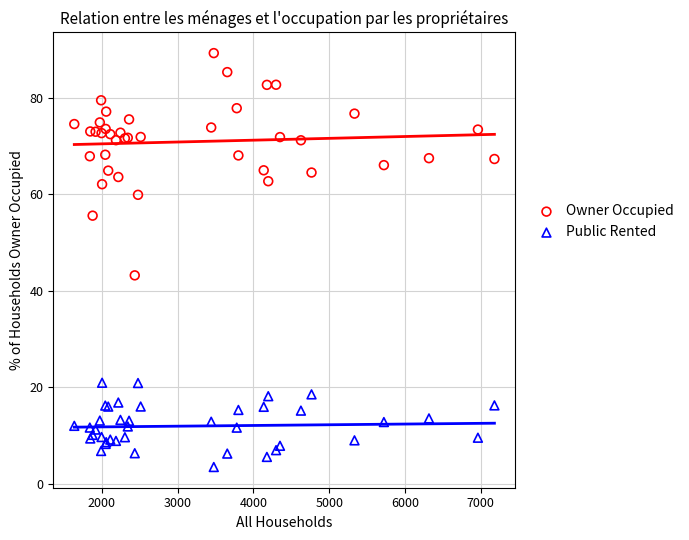

Which series contains the highest Y value?

Owner Occupied